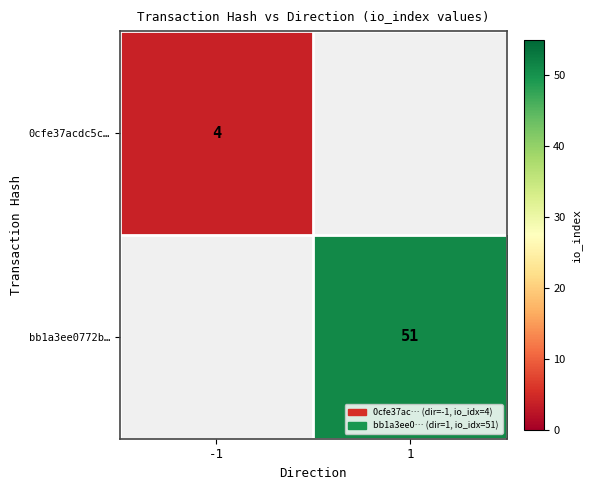

The value of bb1a3ee0772b… at 1 is 51. True or false?

True